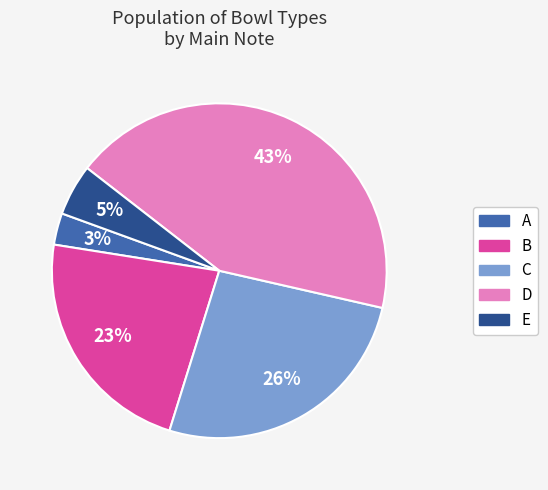

To the nearest percent, what is the average slice percentage?

20%